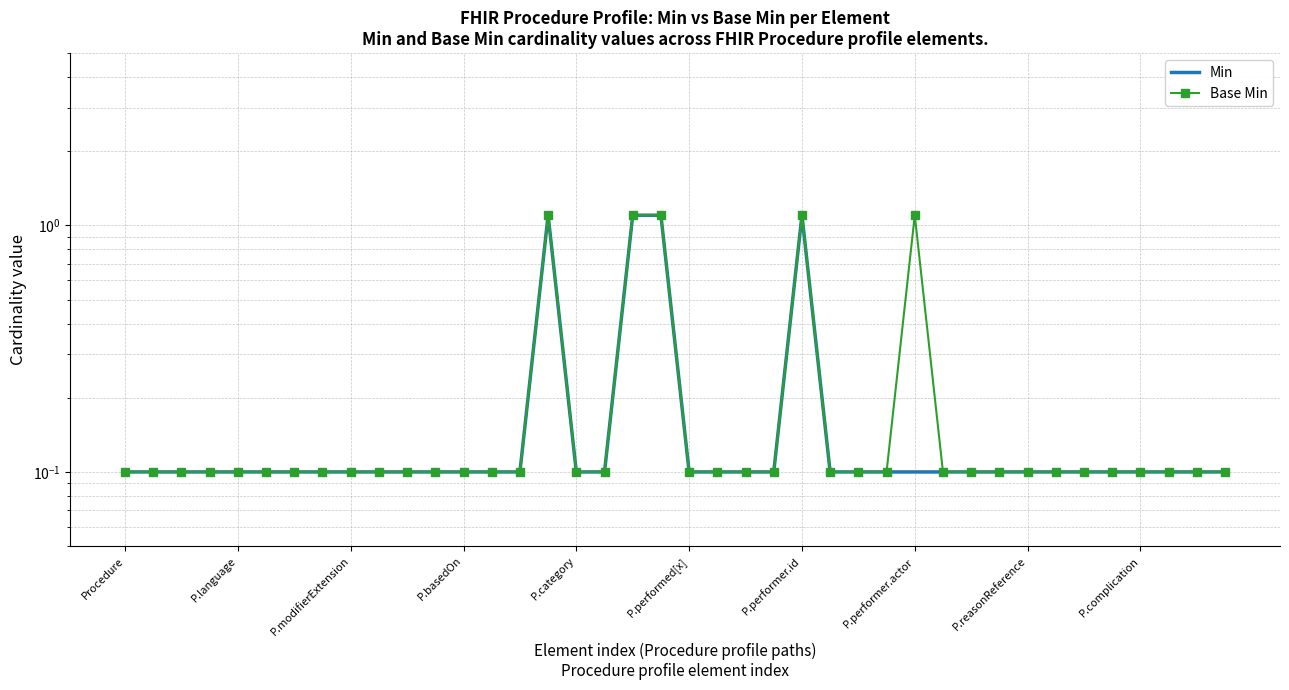

What is the label of the 24th point from the left?

23